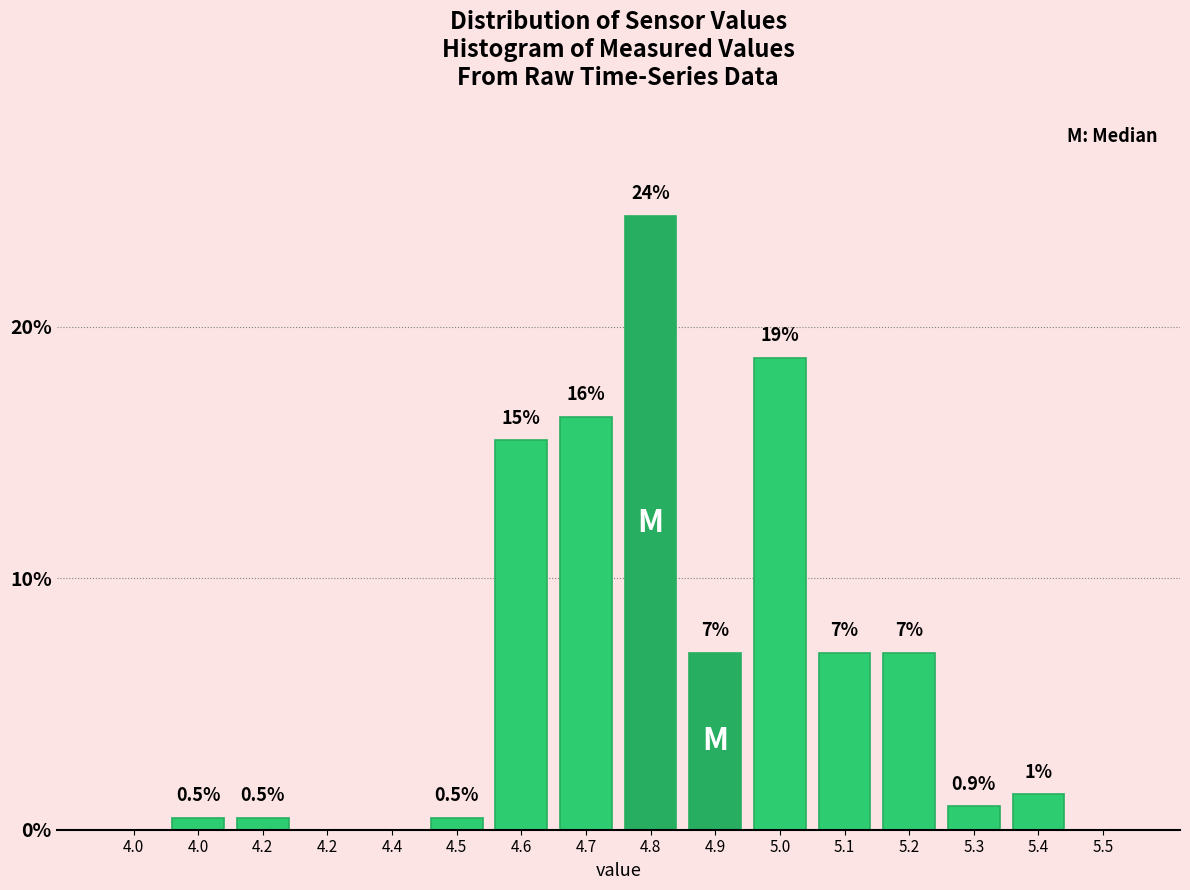

How many values are above zero?

12